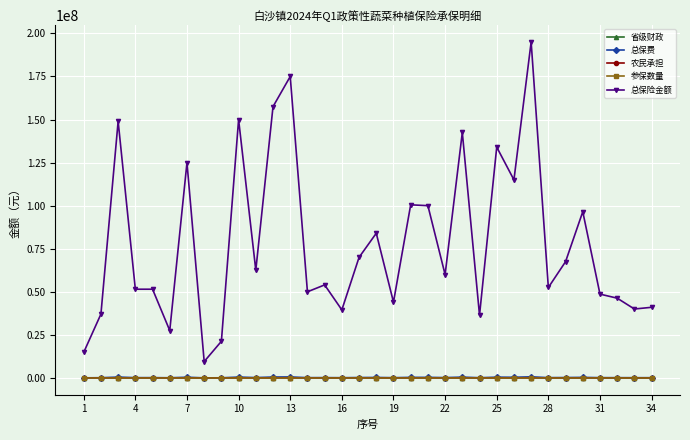

What is the smallest value displayed?

0.8